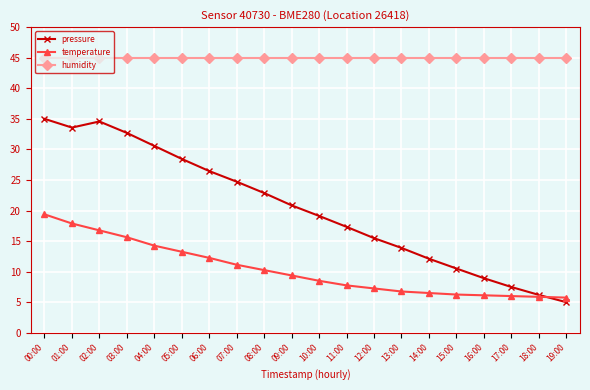

Which series has the largest total across all categories?

humidity